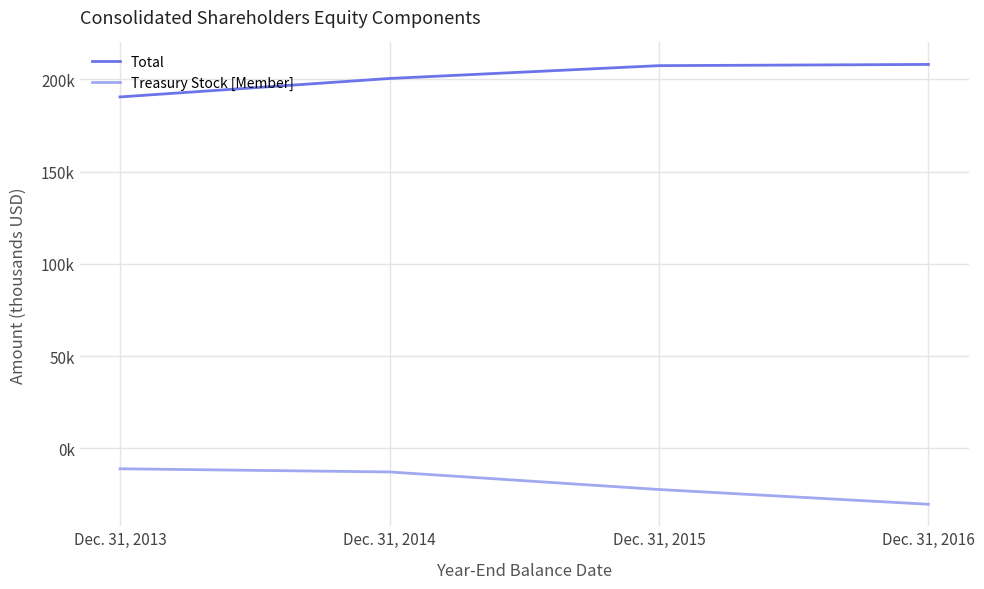

At Dec. 31, 2014, list the series in order from smallest to largest.

Treasury Stock [Member], Total